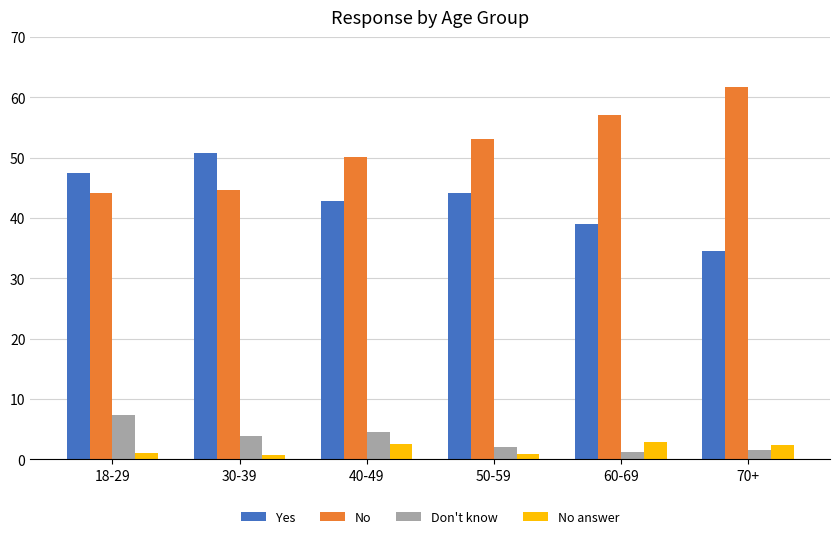

How many bars are there in each group?

4